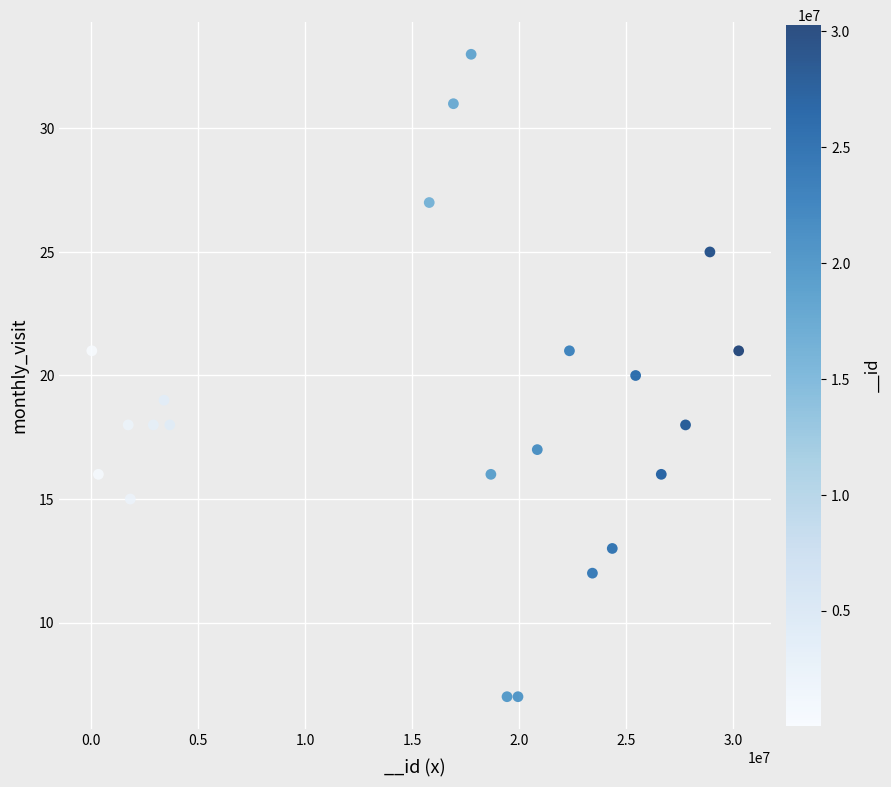

What is the range of X values (max minus min)?

30240609